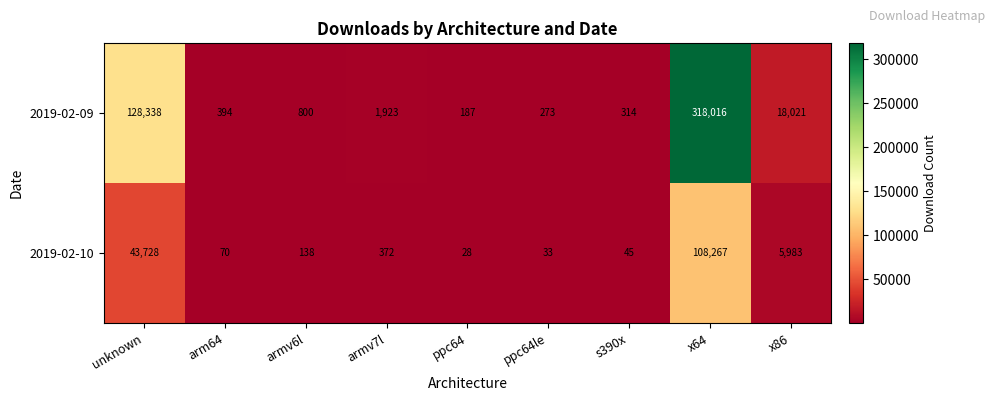

Rank the series at x86 from highest to lowest value.

2019-02-09, 2019-02-10